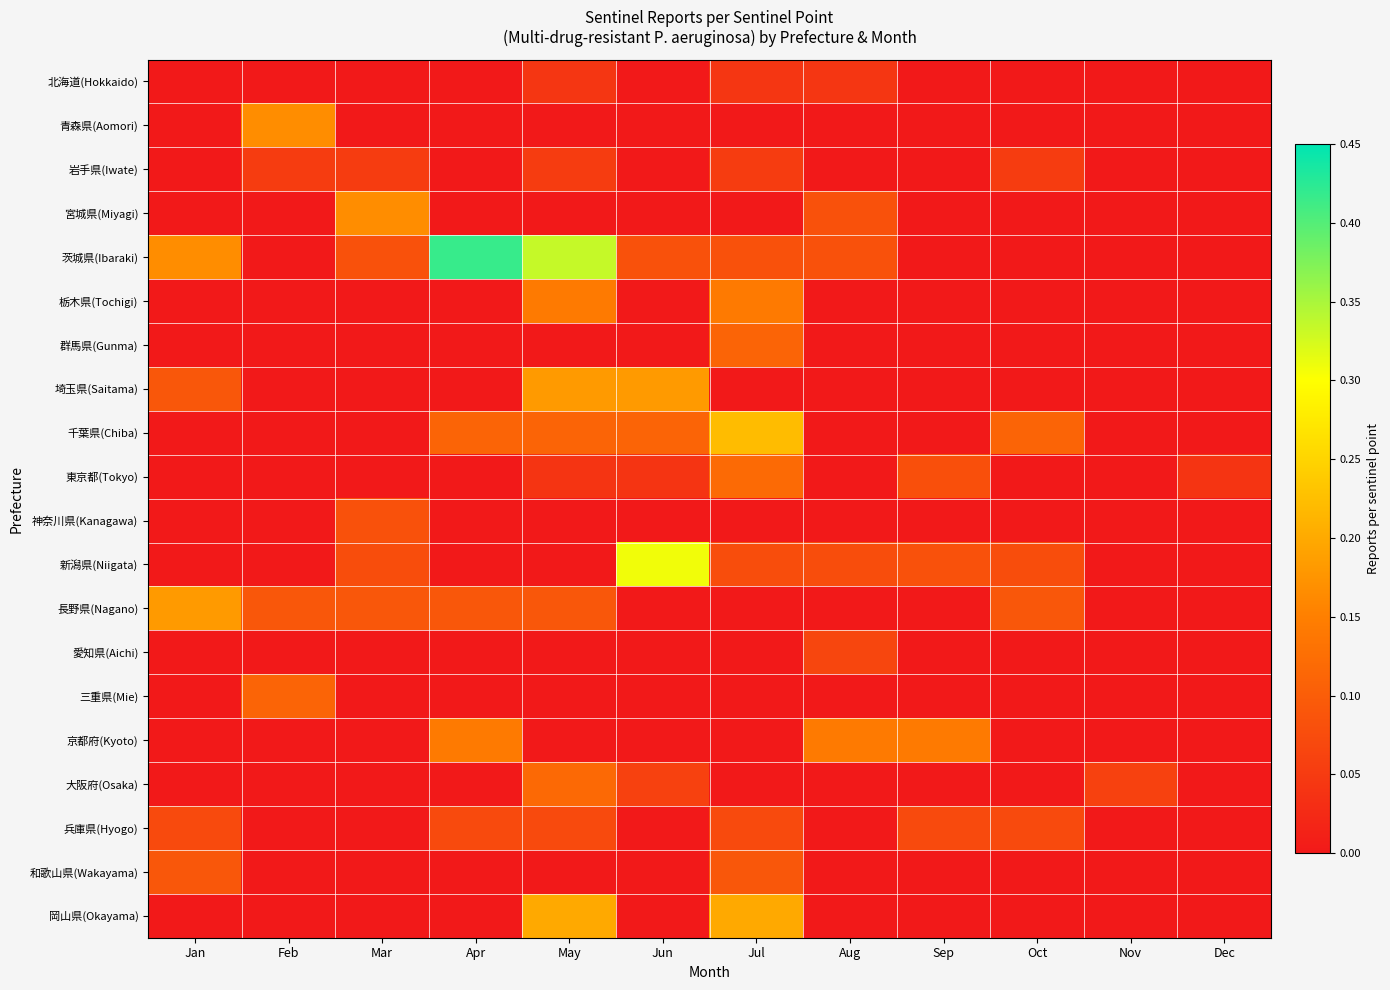

List the series in order of their peak value, lowest first.

北海道(Hokkaido), 岩手県(Iwate), 愛知県(Aichi), 兵庫県(Hyogo), 神奈川県(Kanagawa), 和歌山県(Wakayama), 群馬県(Gunma), 三重県(Mie), 大阪府(Osaka), 東京都(Tokyo), 栃木県(Tochigi), 京都府(Kyoto), 青森県(Aomori), 宮城県(Miyagi), 埼玉県(Saitama), 長野県(Nagano), 岡山県(Okayama), 千葉県(Chiba), 新潟県(Niigata), 茨城県(Ibaraki)